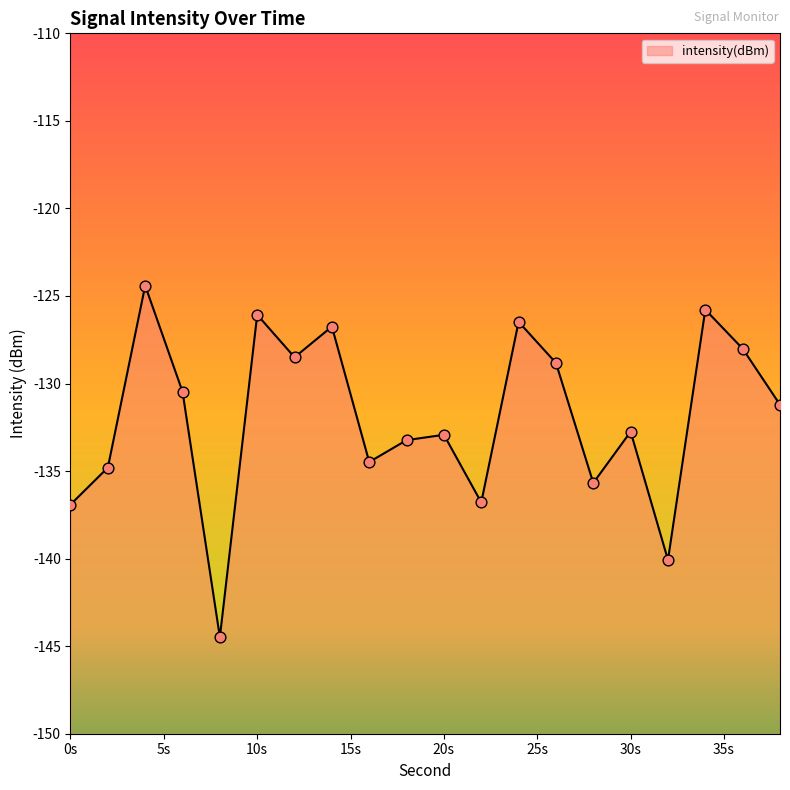

What is the change in value from 12 to 28?

-7.2